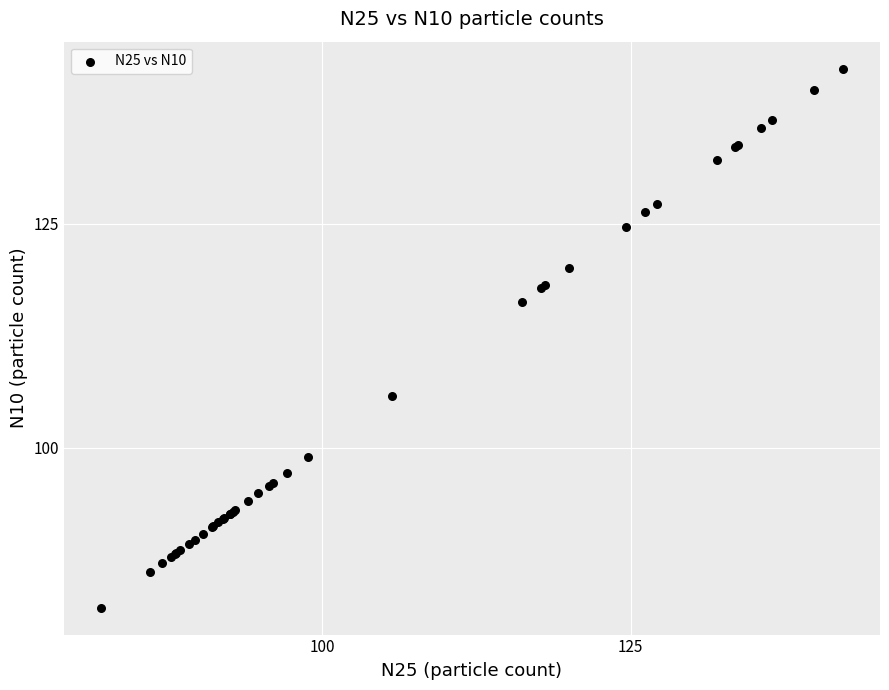

What Y value in the scatter plot is closest to 112?

116.3